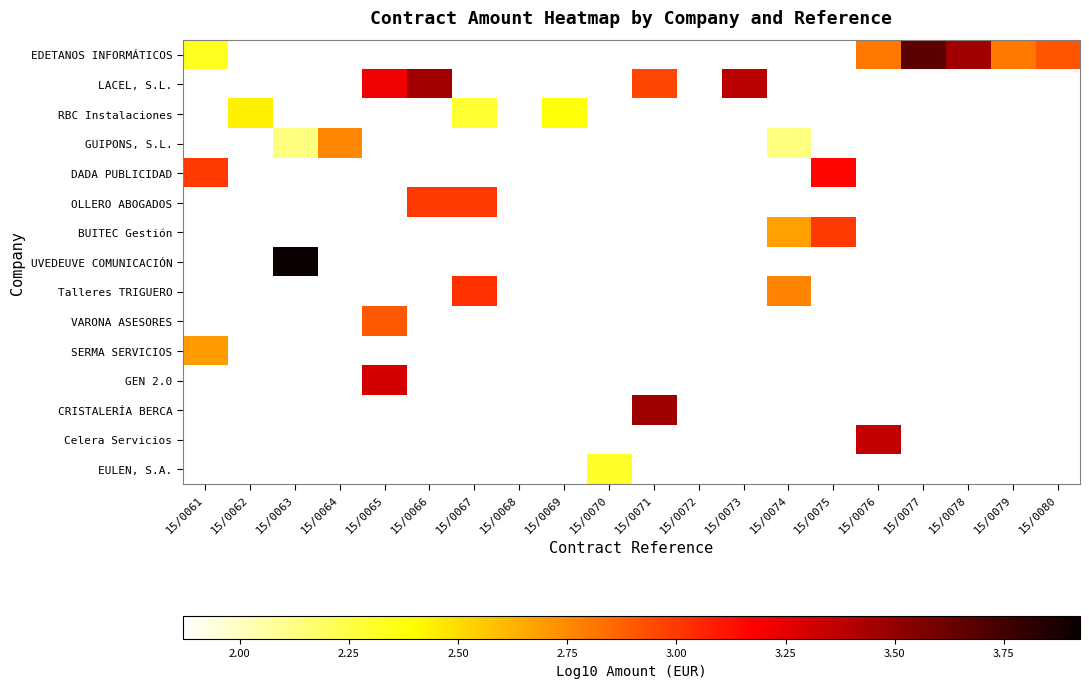

Which label corresponds to the largest value in the chart?

15/0063